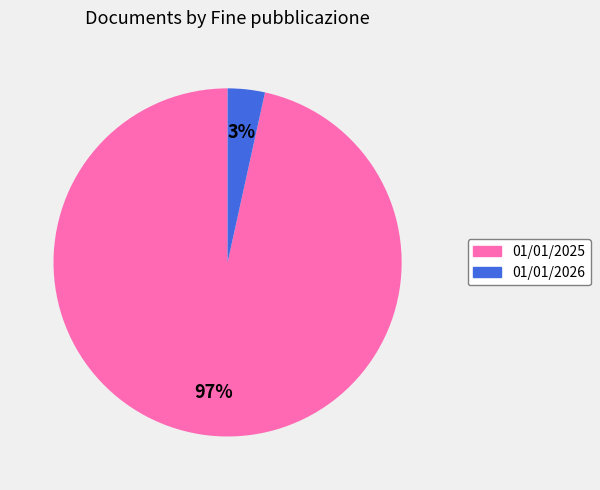

Which category has the smallest portion of the pie?

01/01/2026